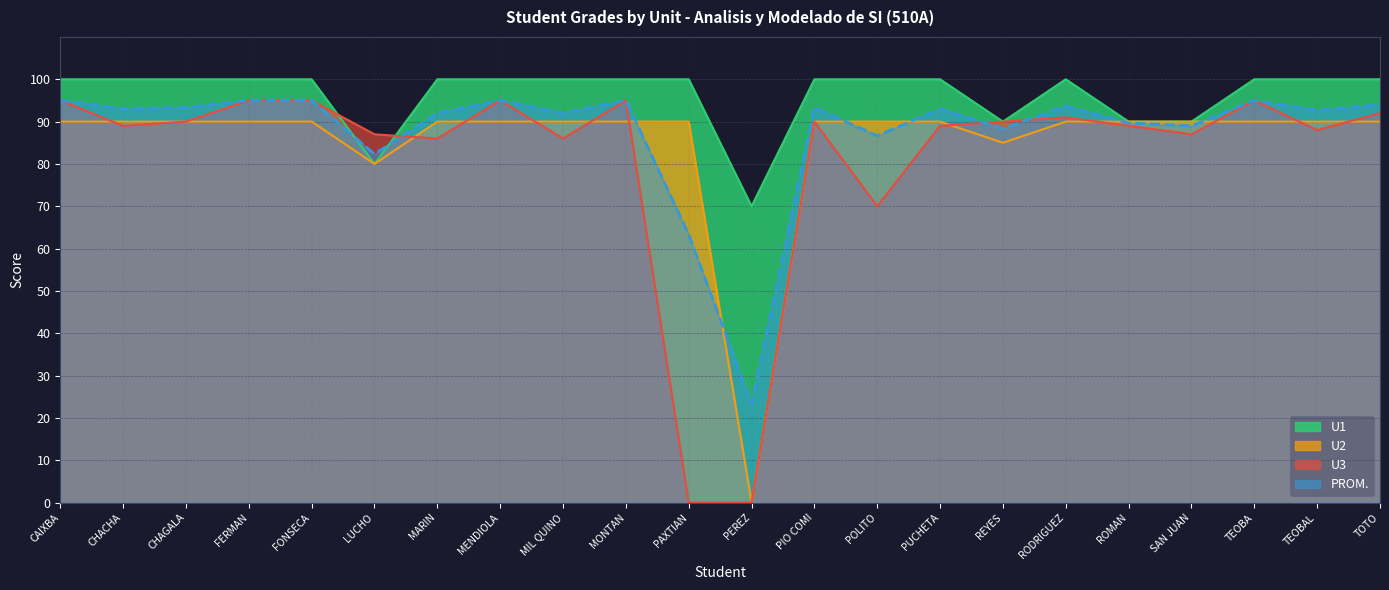

Between MONTAN and SAN JUAN, which is larger?

MONTAN